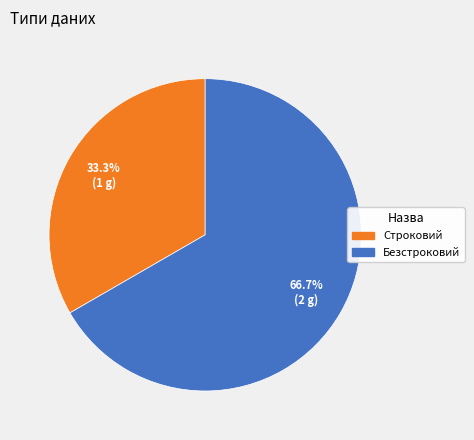

To the nearest percent, what portion does Строковий represent?

33%